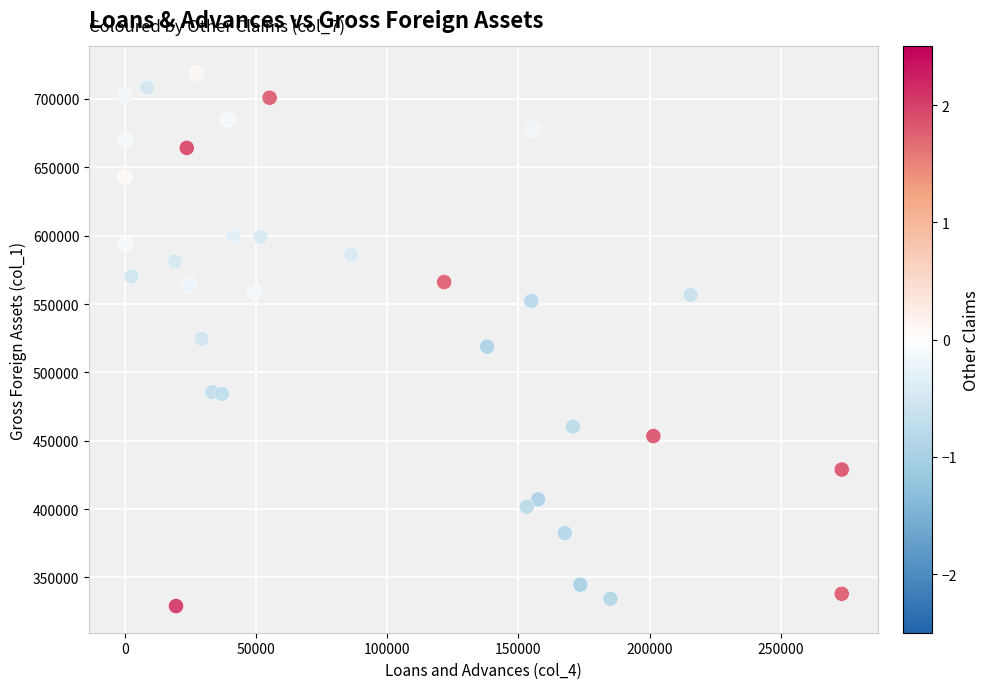

What is the range of X values (max minus min)?

273246.0